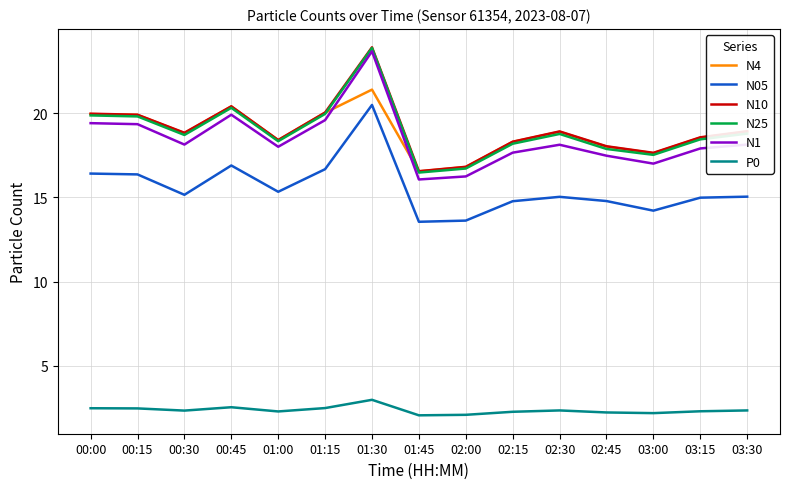

In N1, how many points are lower than both neighbors (excluding endpoints)?

4